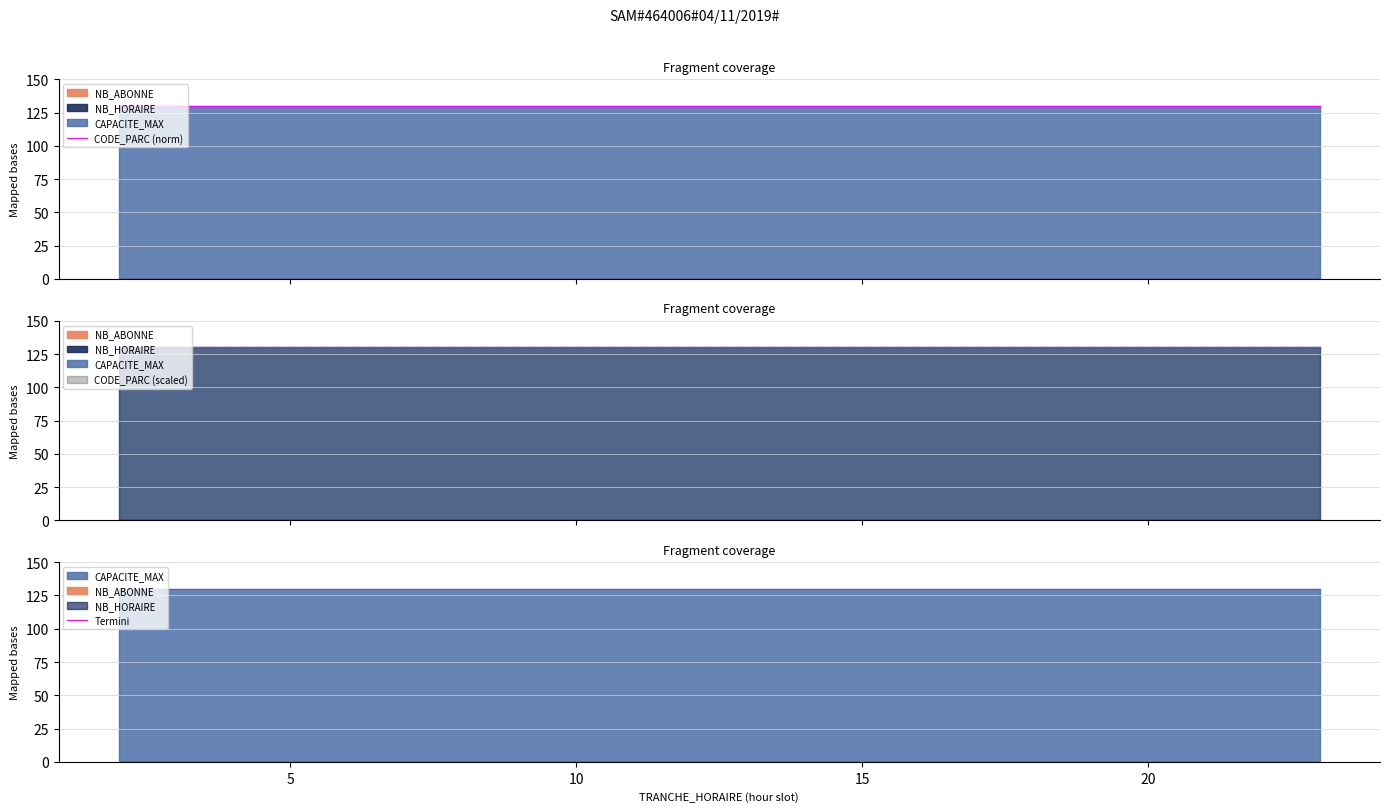

Which series has the largest range (max minus min)?

NB_ABONNE